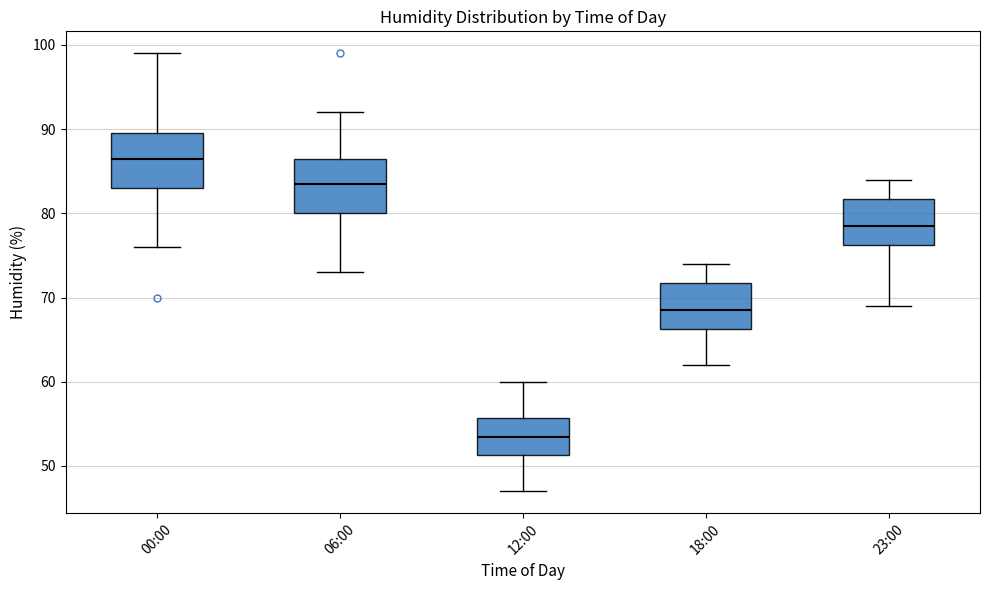

Reading left to right, transcribe this box plot: for each box, give where its median line is, the range the box spans, and where its two whiskers end, as read against the y-axis. The values are not printed on the chart, so give them approximately, as read against the axis.

00:00: median 87, box 83 to 90, whiskers 76 to 99
06:00: median 84, box 80 to 87, whiskers 73 to 92
12:00: median 54, box 51 to 56, whiskers 47 to 60
18:00: median 69, box 66 to 72, whiskers 62 to 74
23:00: median 79, box 76 to 82, whiskers 69 to 84